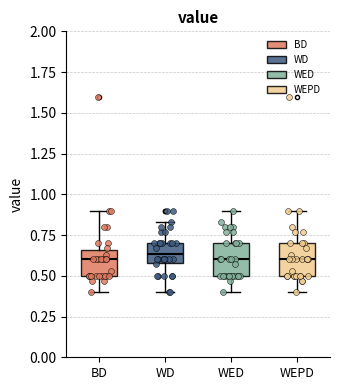

Reading left to right, transcribe this box plot: for each box, give where its median line is, the range the box spans, and where its two whiskers end, as read against the y-axis. The values are not printed on the chart, so give them approximately, as read against the axis.

BD: median 0.60, box 0.50 to 0.65, whiskers 0.40 to 0.90
WD: median 0.65, box 0.60 to 0.70, whiskers 0.40 to 0.85
WED: median 0.60, box 0.50 to 0.70, whiskers 0.40 to 0.90
WEPD: median 0.60, box 0.50 to 0.70, whiskers 0.40 to 0.90